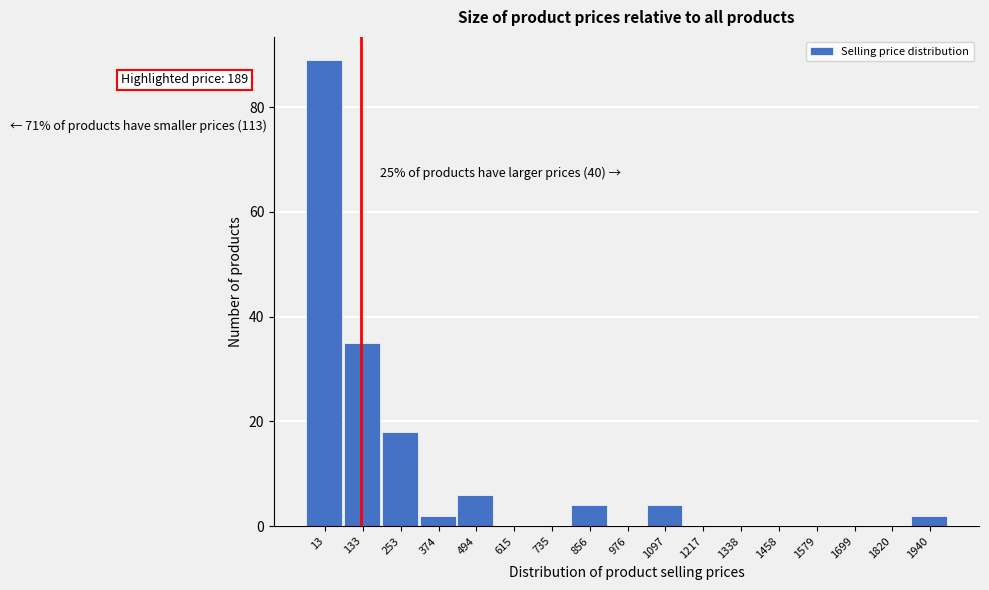

Reading right to left, transcribe all the data shown in this chart.

1940=2	1820=0	1699=0	1579=0	1458=0	1338=0	1217=0	1097=4	976=0	856=4	735=0	615=0	494=6	374=2	253=18	133=35	13=89